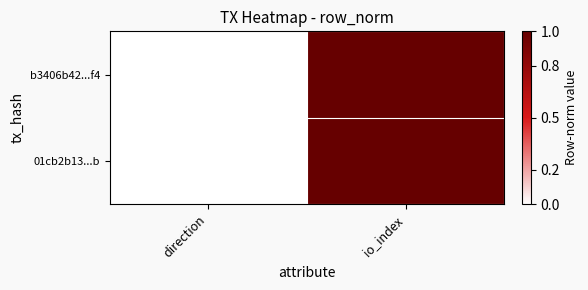

Reading left to right, transcribe all the data shown in this chart.

b3406b42...f4: direction=0	io_index=1
01cb2b13...b: direction=0	io_index=1